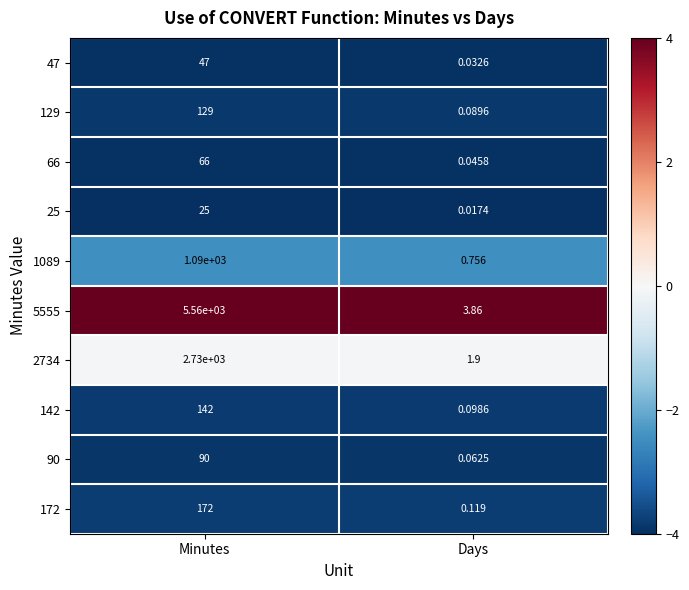

Which category has the lowest value in the 25 series?

Days